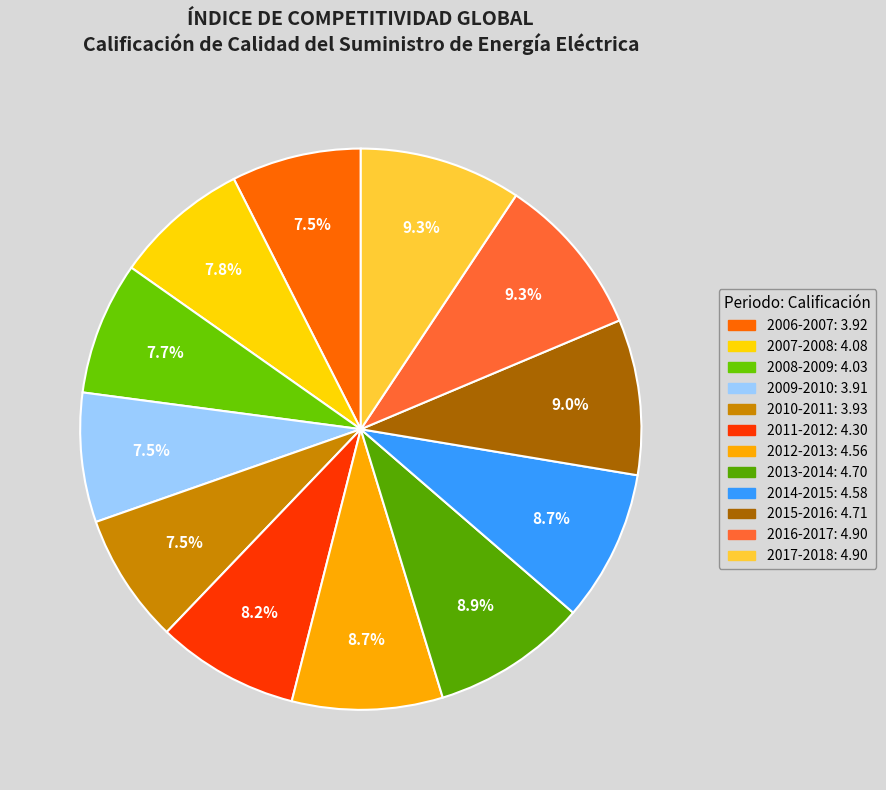

To the nearest percent, what is the difference between the largest and smallest slice percentages?

2%